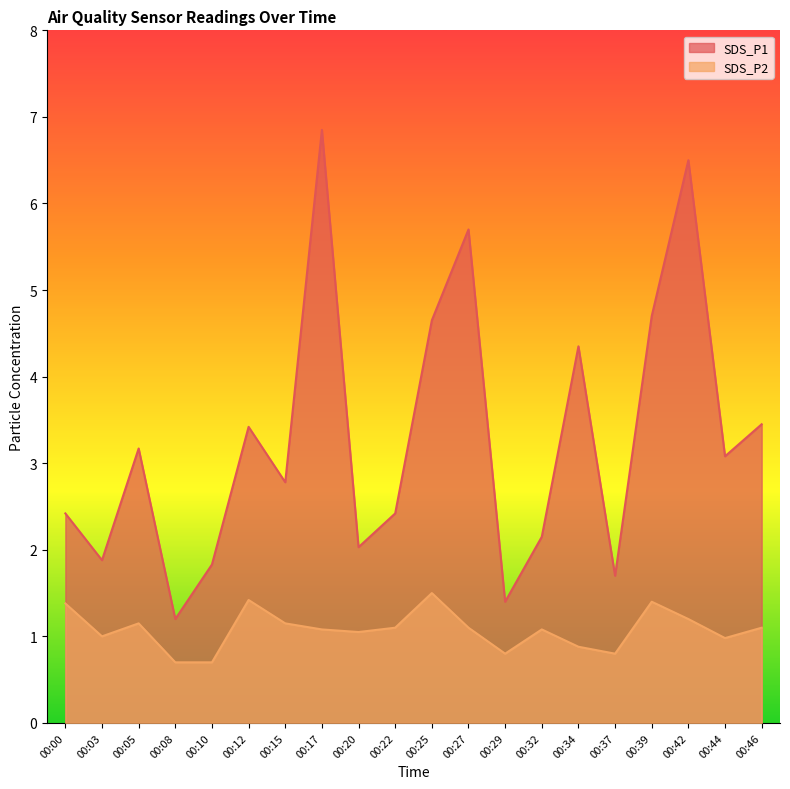

True or false: SDS_P2 has more than 1 interior local peaks.

True